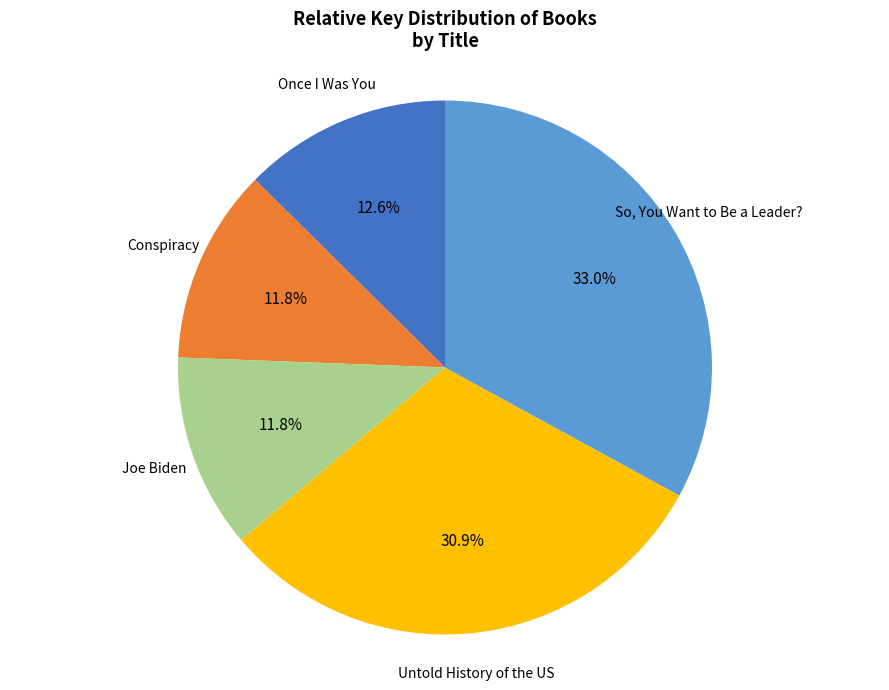

Does any single category account for the majority?

No